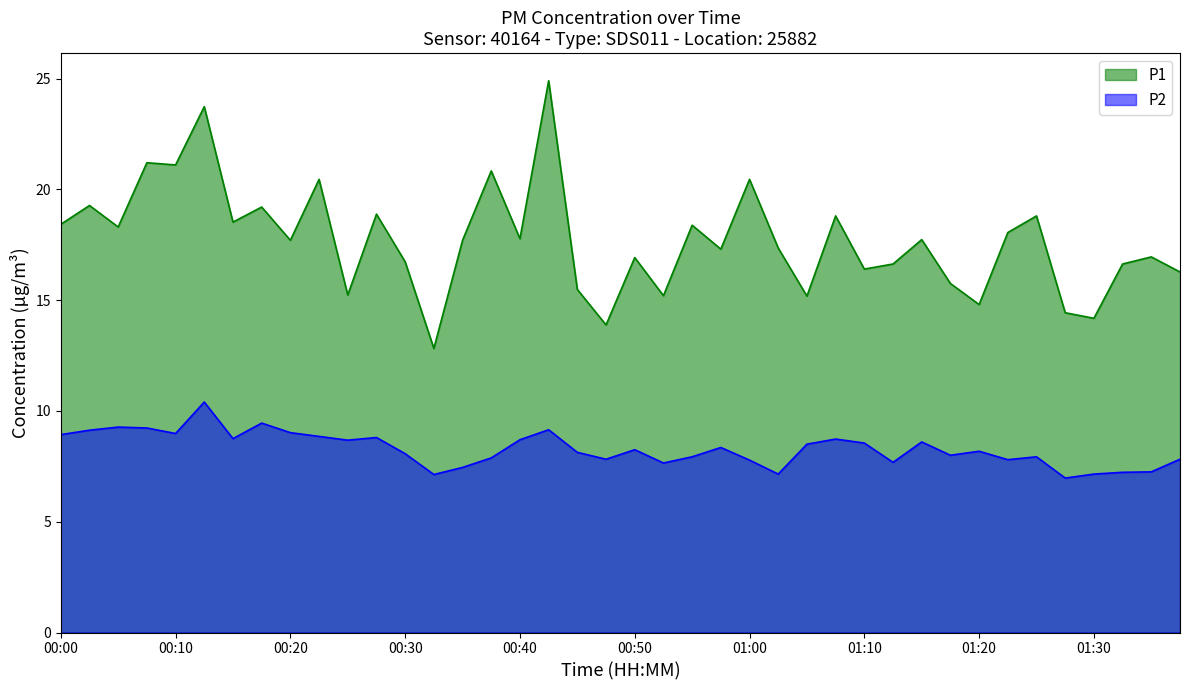

What is the difference between the highest and lowest values at 00:42?

15.7